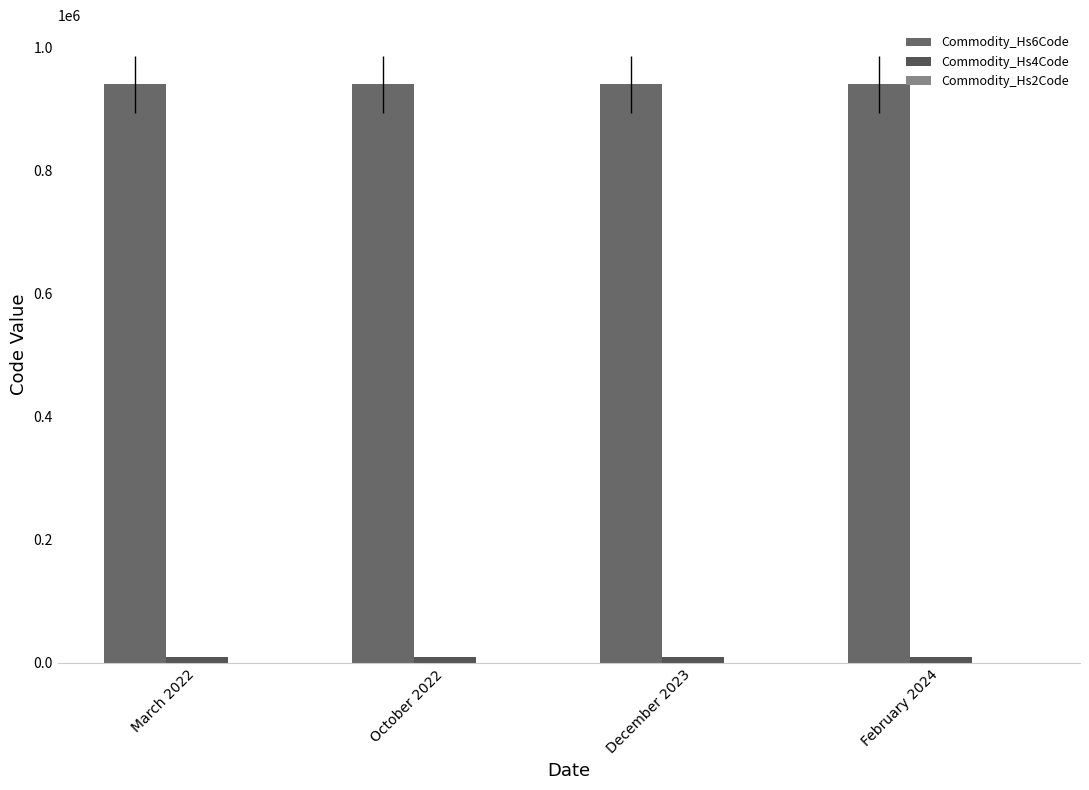

How many groups of bars are there?

4